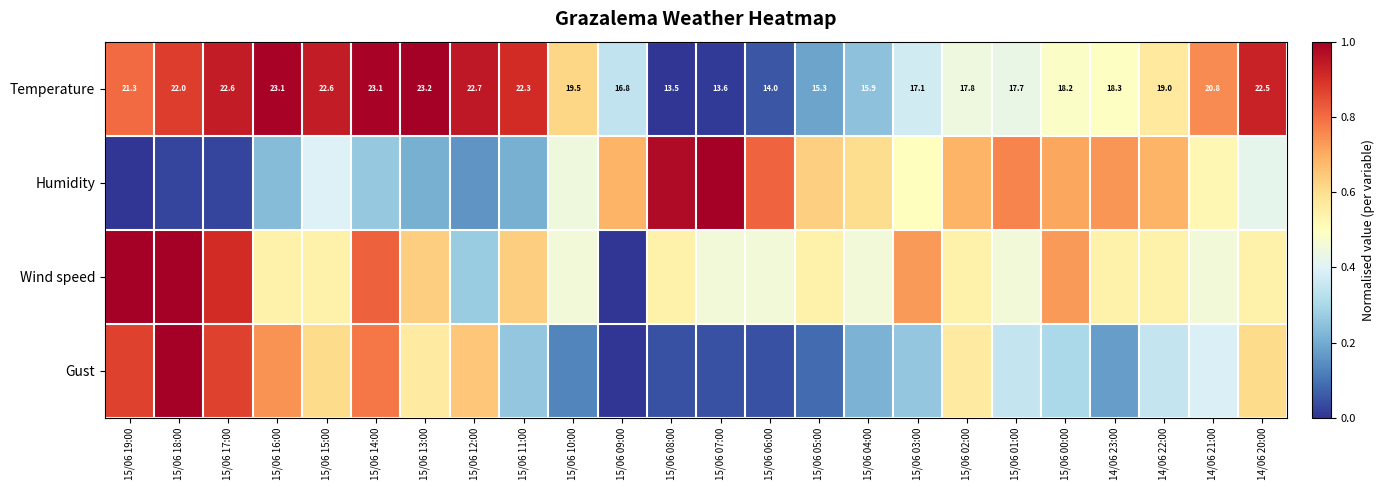

What is the difference between the highest and lowest values at 14/06 23:00?

0.6